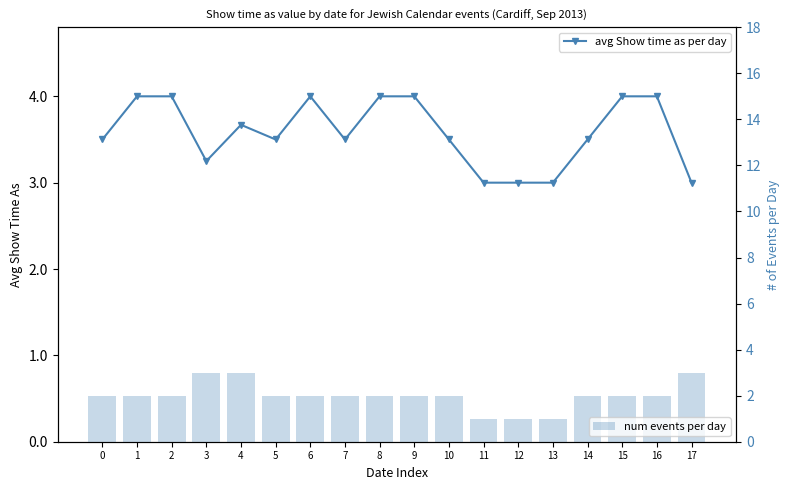

Reading left to right, list all the values displayed in this chart.

avg Show time as per day: 0=3.5	1=4.0	2=4.0	3=3.2	4=3.7	5=3.5	6=4.0	7=3.5	8=4.0	9=4.0	10=3.5	11=3.0	12=3.0	13=3.0	14=3.5	15=4.0	16=4.0	17=3.0
num events per day: 0=2.0	1=2.0	2=2.0	3=3.0	4=3.0	5=2.0	6=2.0	7=2.0	8=2.0	9=2.0	10=2.0	11=1.0	12=1.0	13=1.0	14=2.0	15=2.0	16=2.0	17=3.0